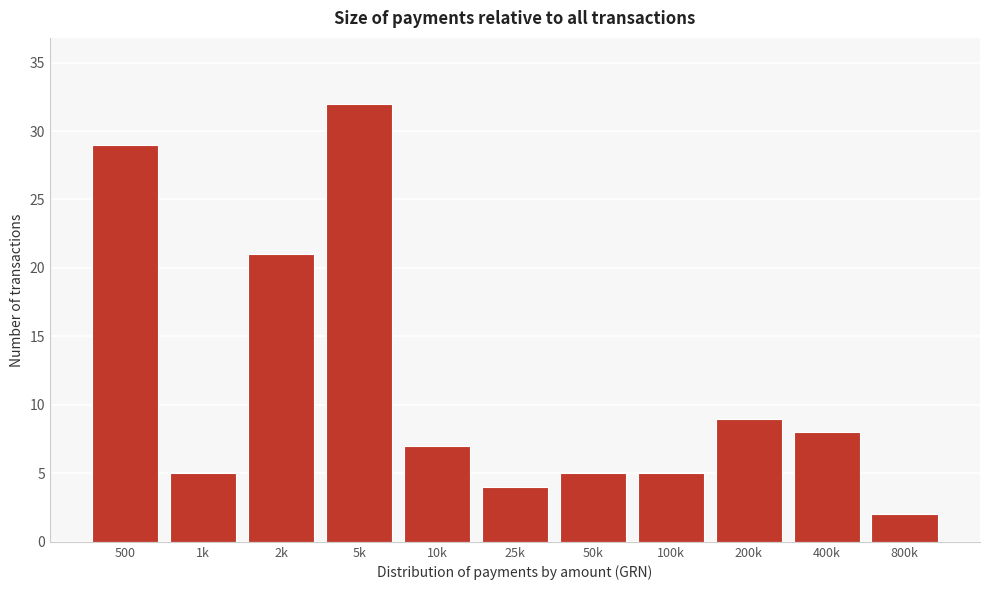

Reading left to right, transcribe all the data shown in this chart.

500=29	1k=5	2k=21	5k=32	10k=7	25k=4	50k=5	100k=5	200k=9	400k=8	800k=2